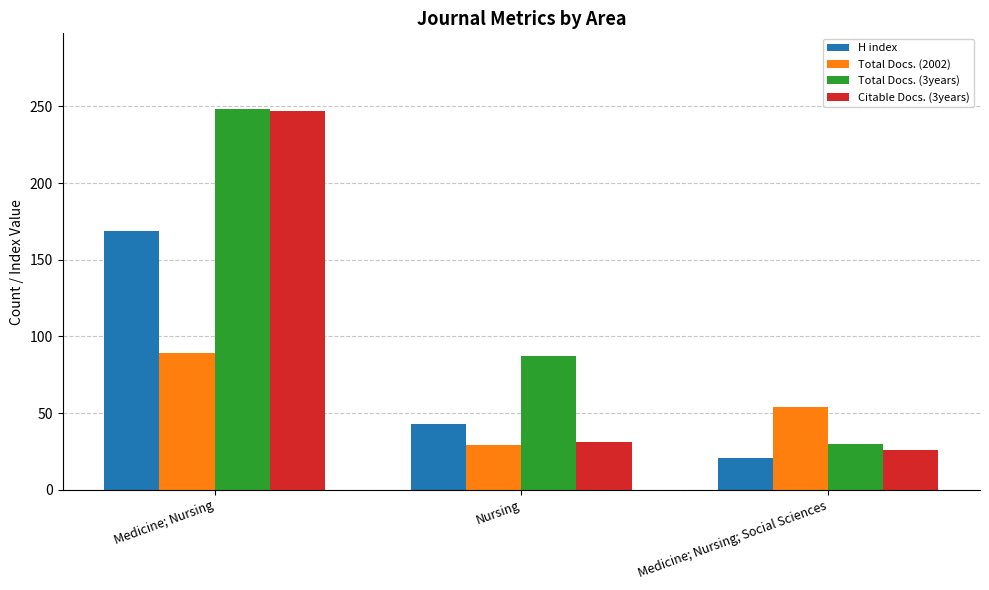

What is the highest value of the Citable Docs. (3years) series?

247